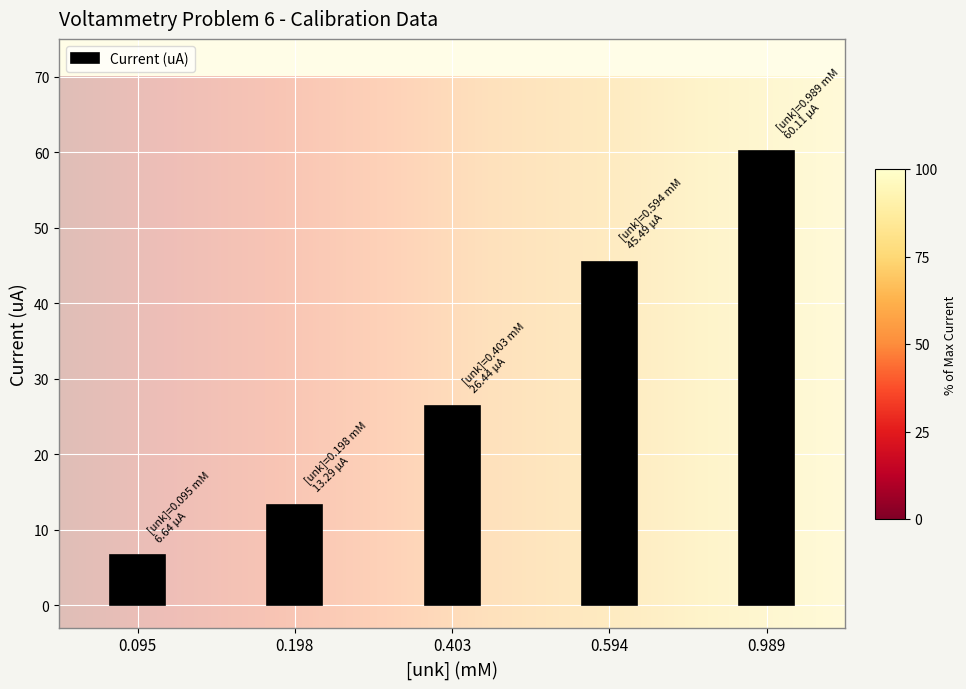

Rank the categories by value from lowest to highest.

0.095, 0.198, 0.403, 0.594, 0.989